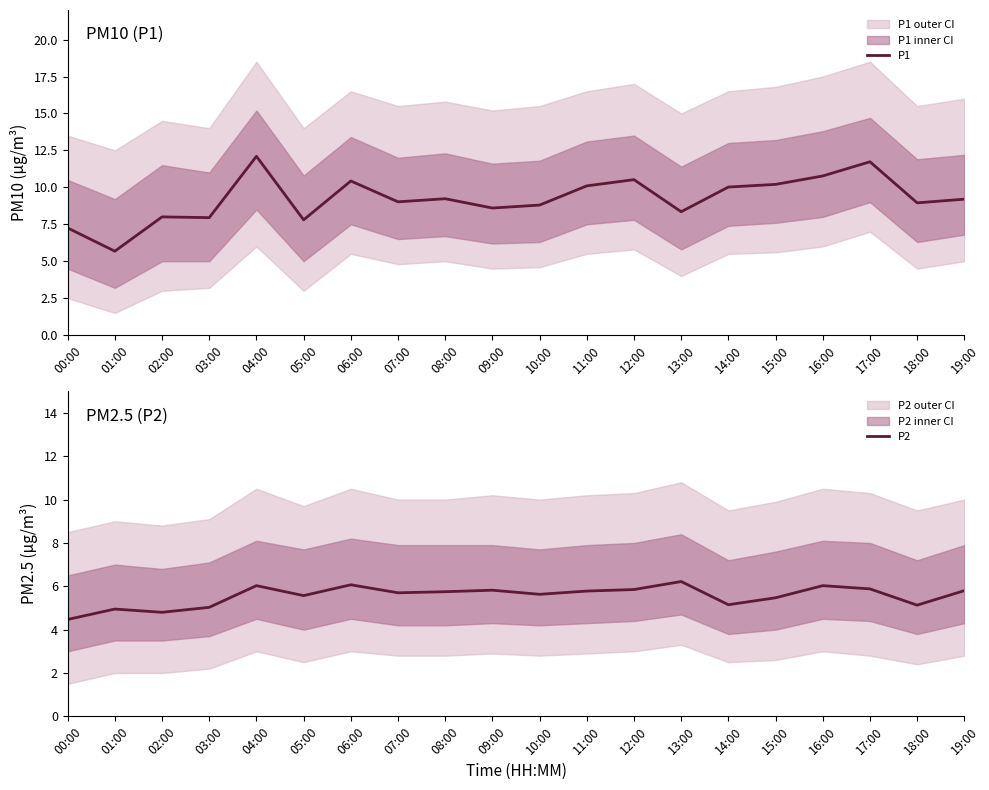

What is the approximate value of P1 at 11:00?

10.1